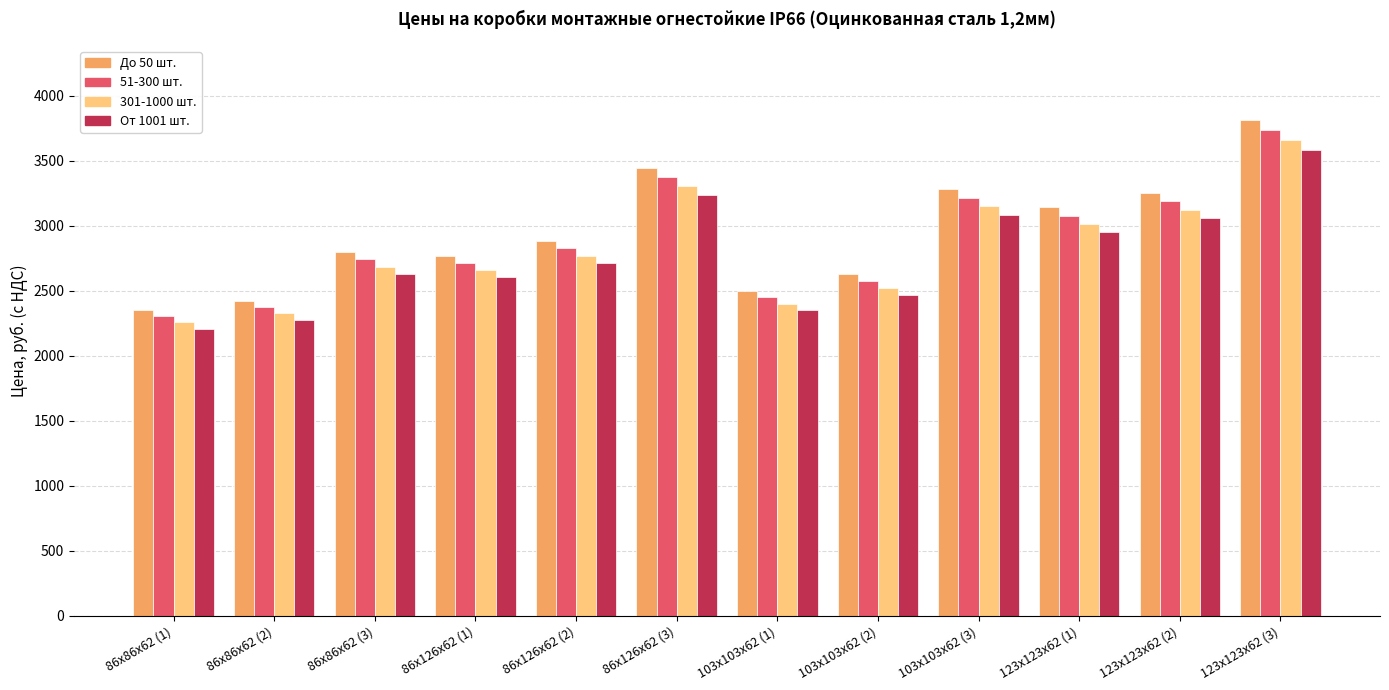

What are all the series names shown in the legend?

До 50 шт., 51-300 шт., 301-1000 шт., От 1001 шт.